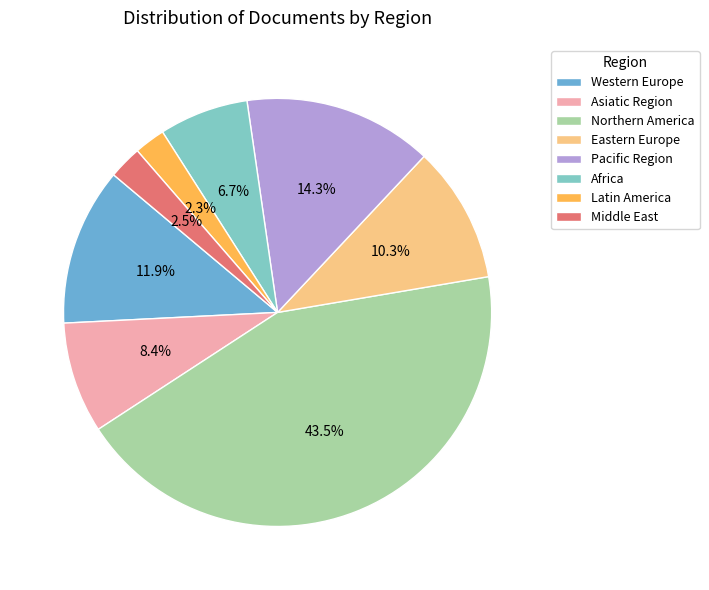

What is the ratio of the value at Africa to the value at Middle East?

2.7